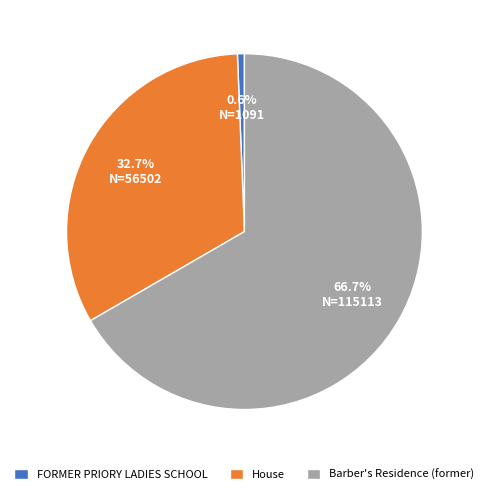

What percentage is the Barber's Residence (former) slice, to the nearest percent?

67%